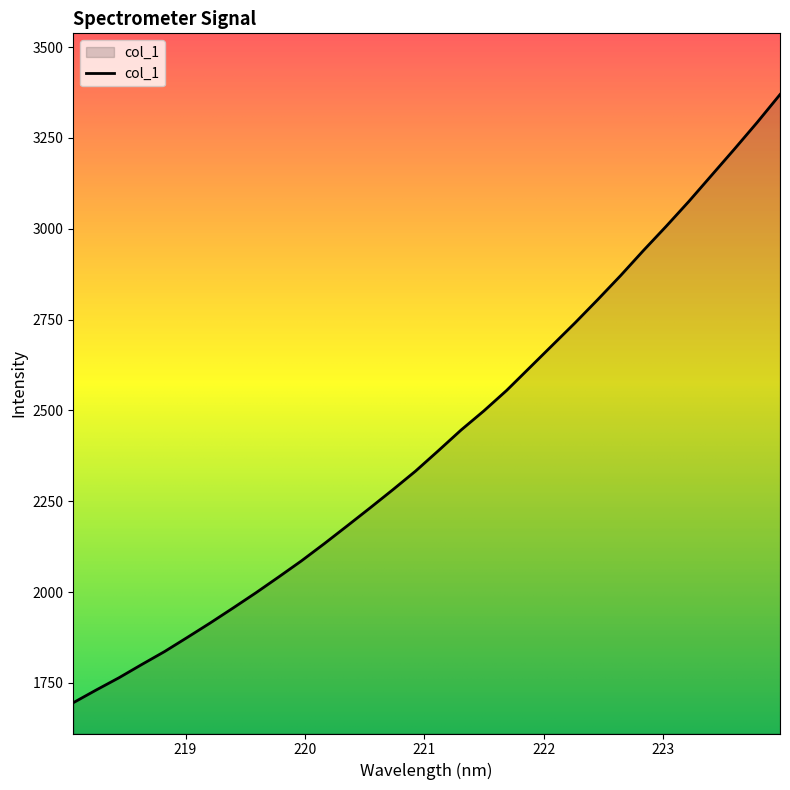

True or false: the data has more than 2 interior local peaks.

False